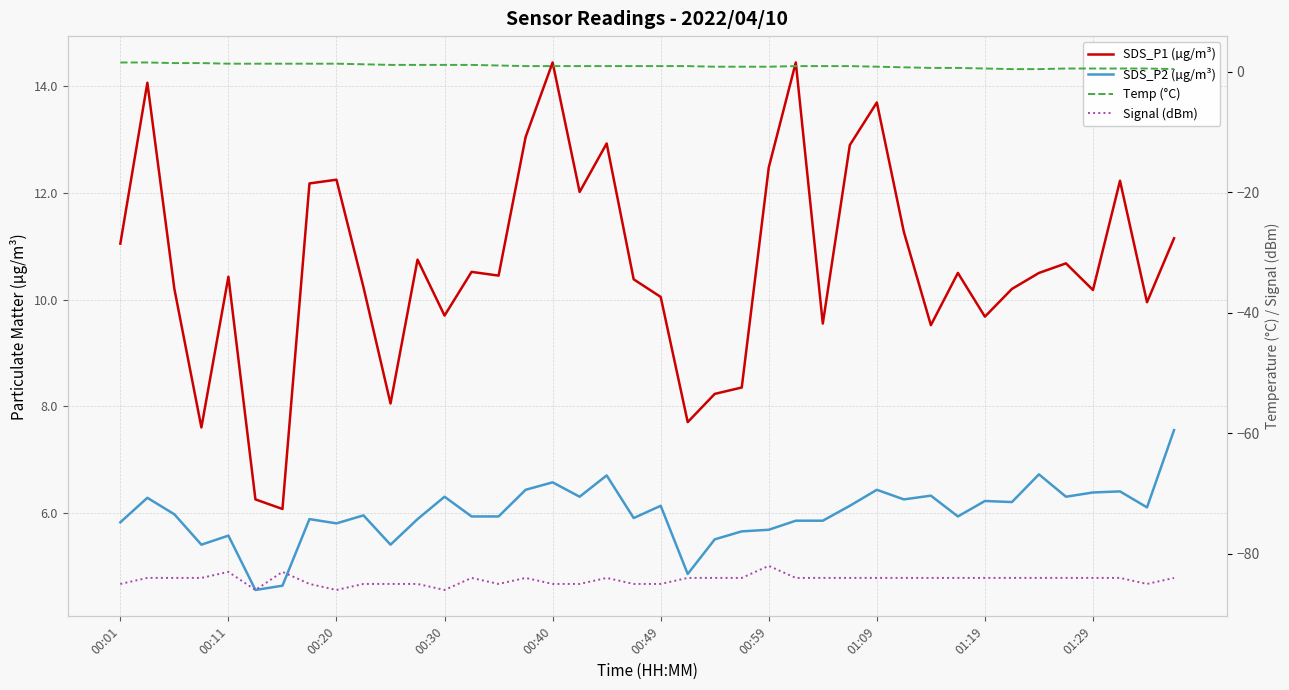

What is the difference between the maximum and minimum values in the SDS_P2 (µg/m³) series?

3.0